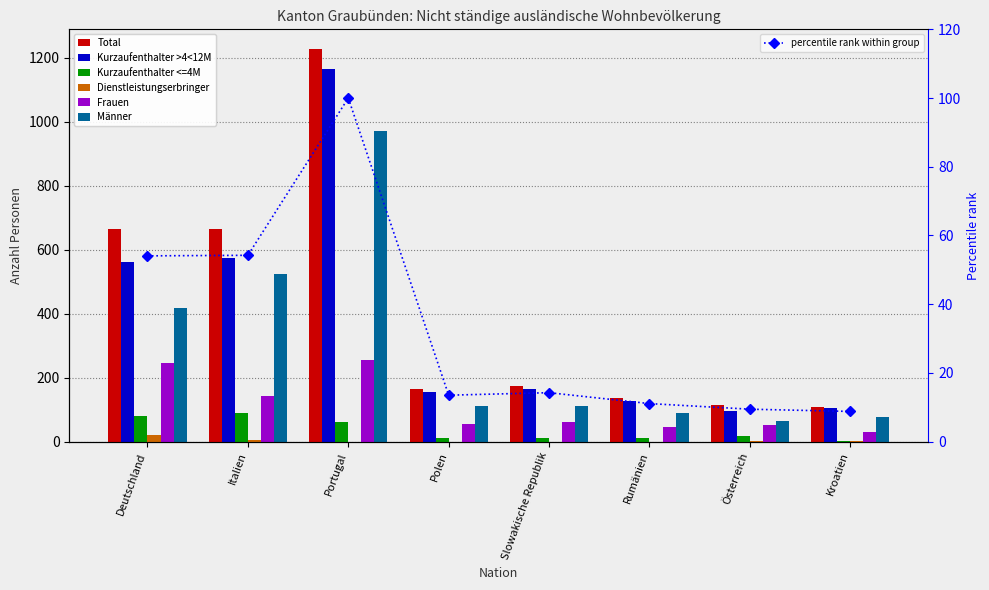

At how many categories does at least one series exceed 414?

3